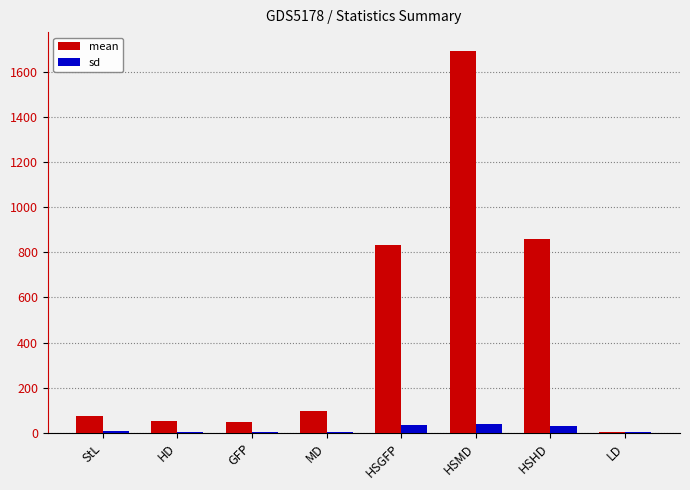

What is the sum of all sd values?

115.5